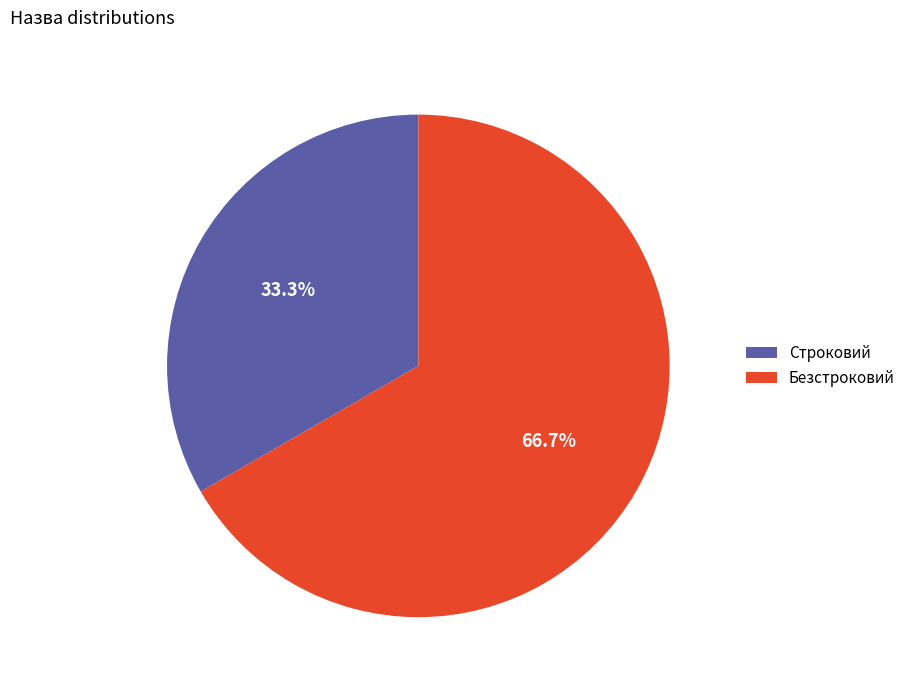

To the nearest percent, what is the difference between the Безстроковий and Строковий slice percentages?

33%